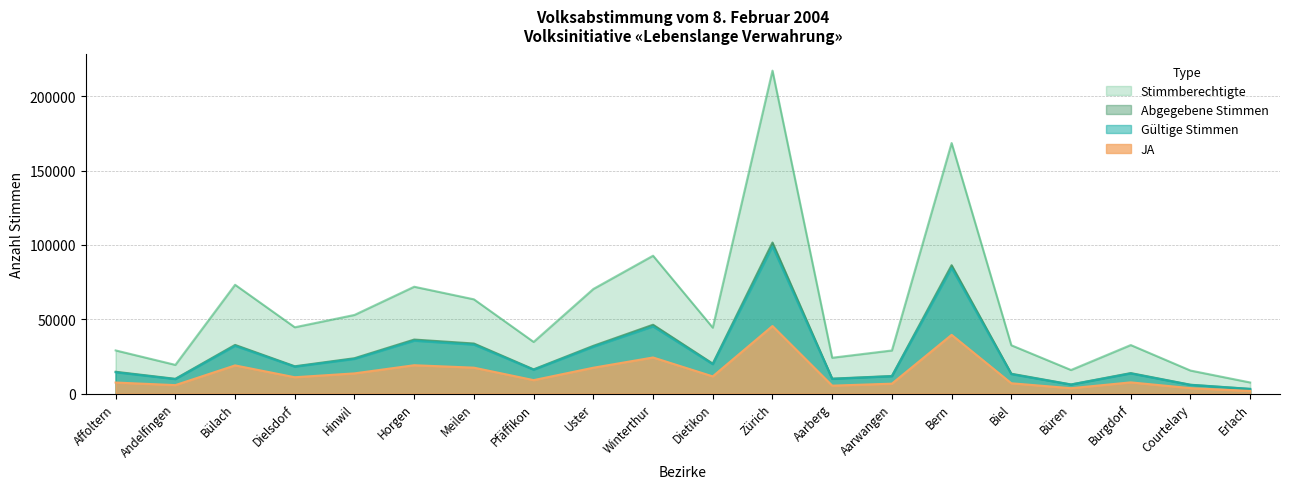

At which label is Stimmberechtigte closest to 112310?

Winterthur